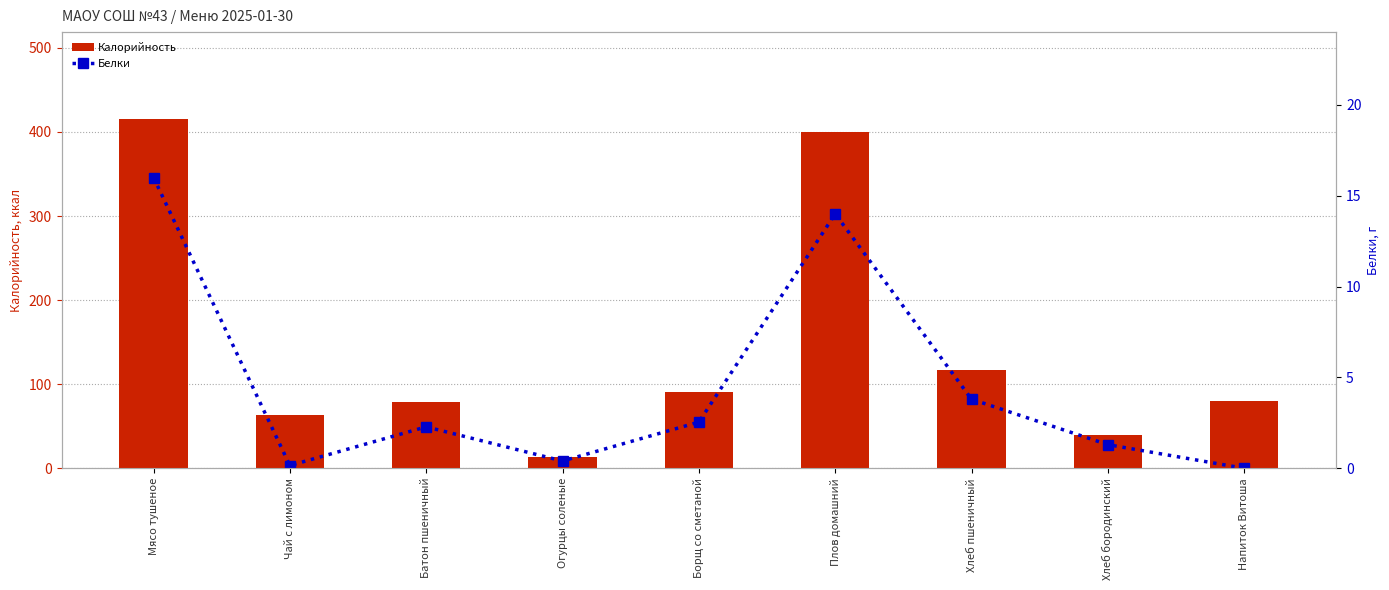

Where does the Белки series first go above 2?

Мясо тушеное